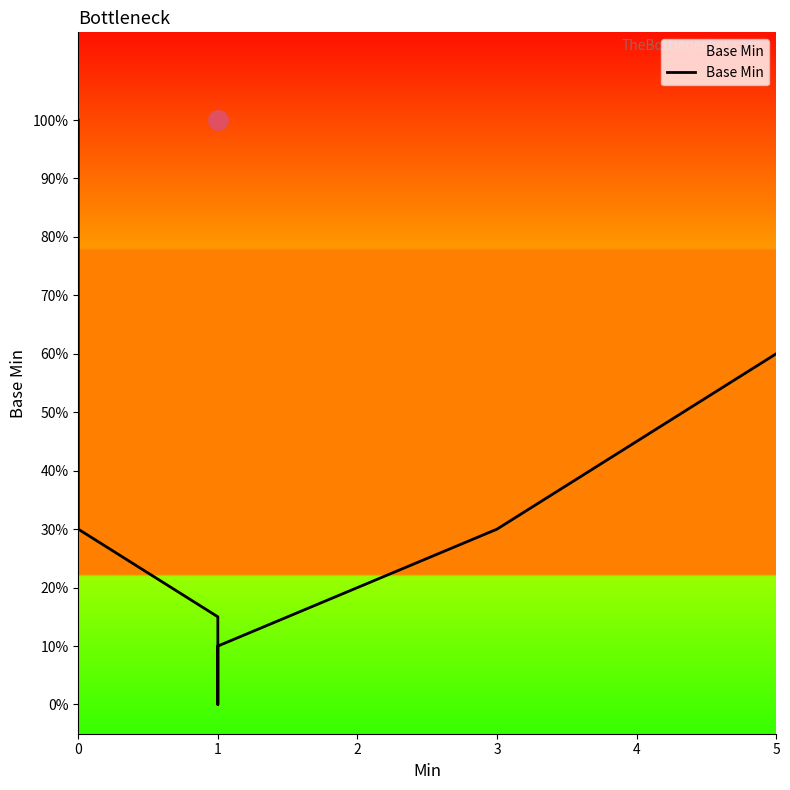

Rank the categories by value from highest to lowest.

0, 0, 0, 5, 0, 4, 0, 3, 2, 1, 1, 1, 1, 1, 1